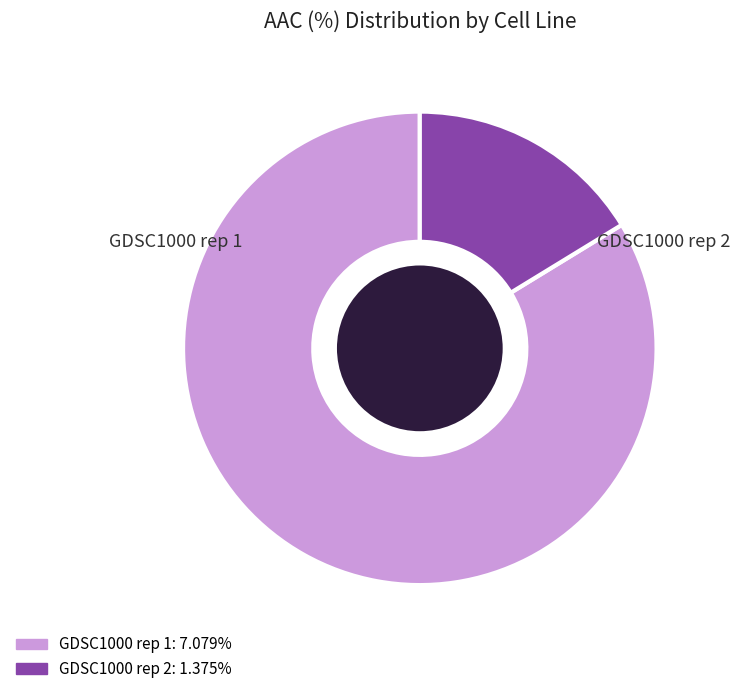

True or false: GDSC1000 rep 2 accounts for 16% of the total.

True